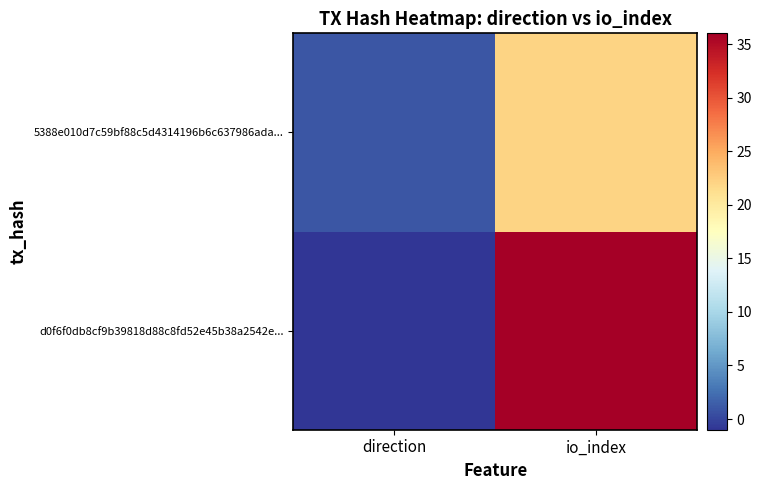

What is the difference between the highest and lowest values at io_index?

14